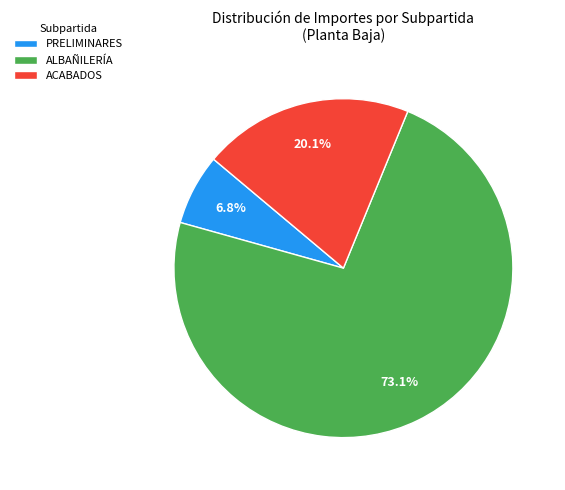

To the nearest percent, what is the combined percentage of PRELIMINARES and ALBAÑILERÍA?

80%